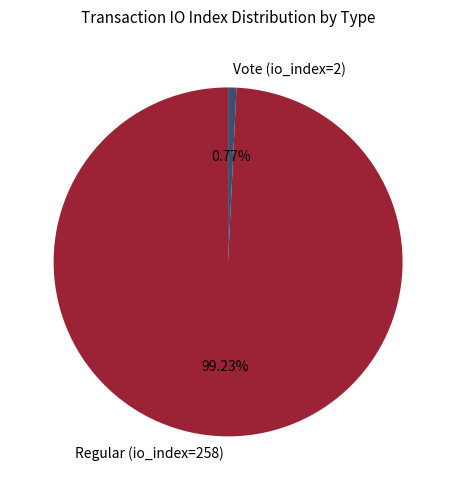

Which slice is the largest?

Regular (io_index=258)